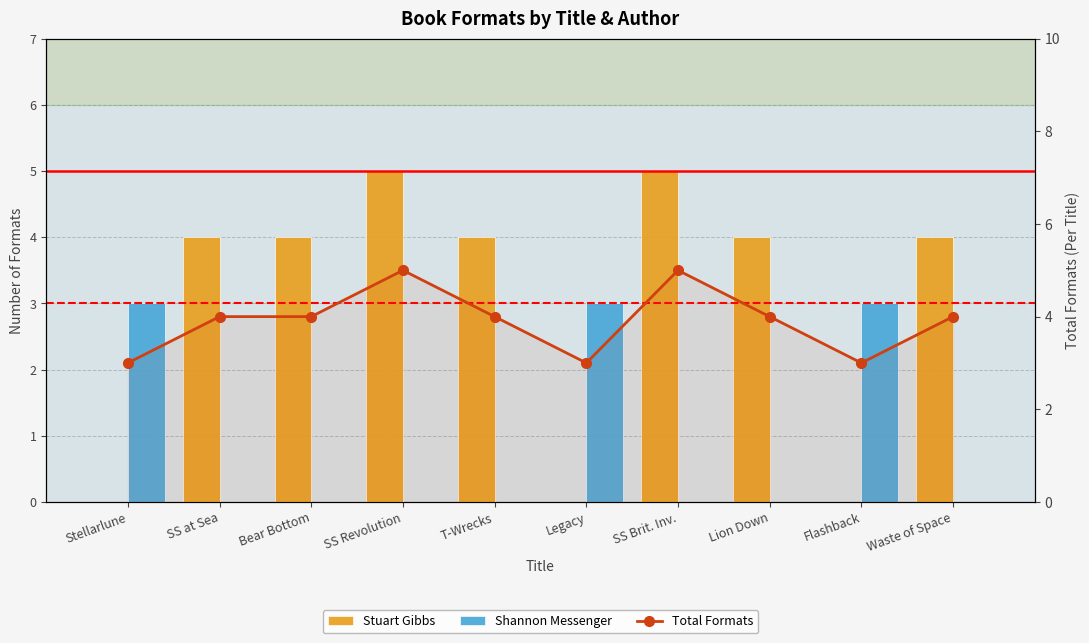

What is the total value across all series at Flashback?

6